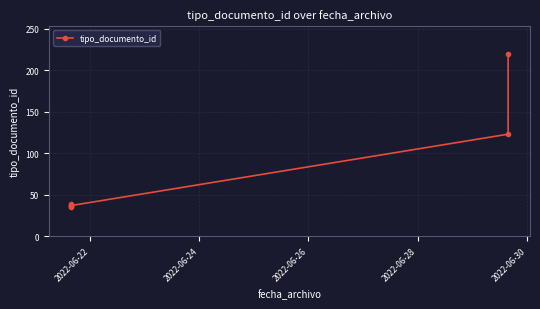

Count the number of values greater than 38.

3